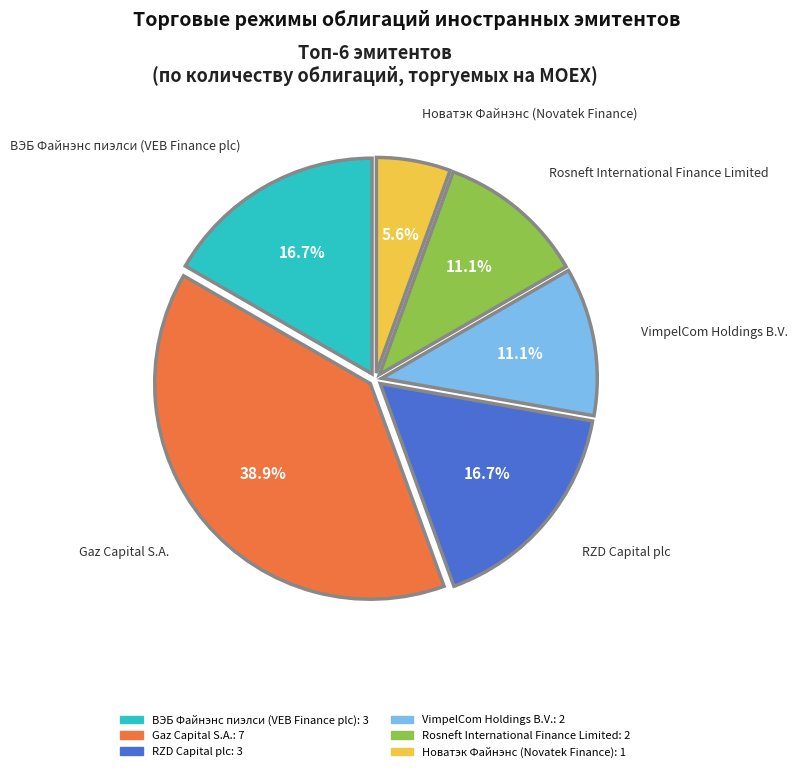

Does any single category account for the majority?

No